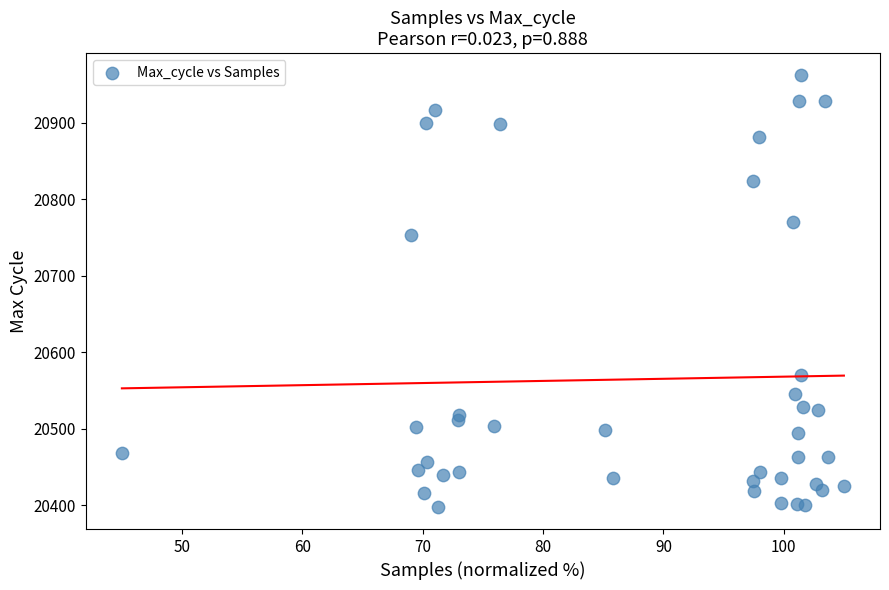

What Y value in the scatter plot is closest to 20680?

20754